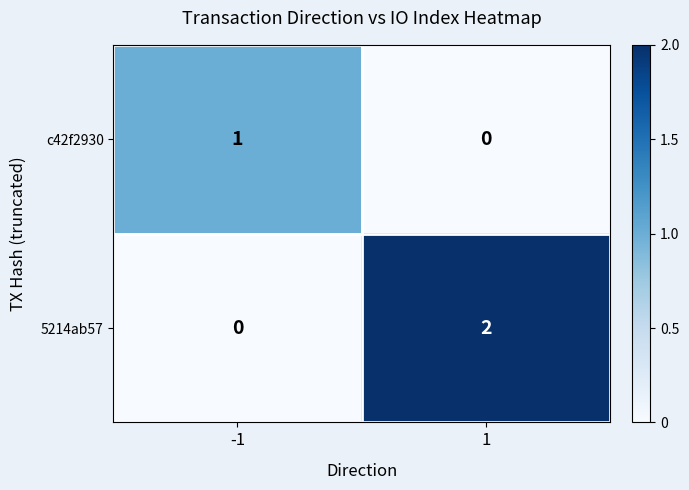

Which series has the widest spread of values?

5214ab57